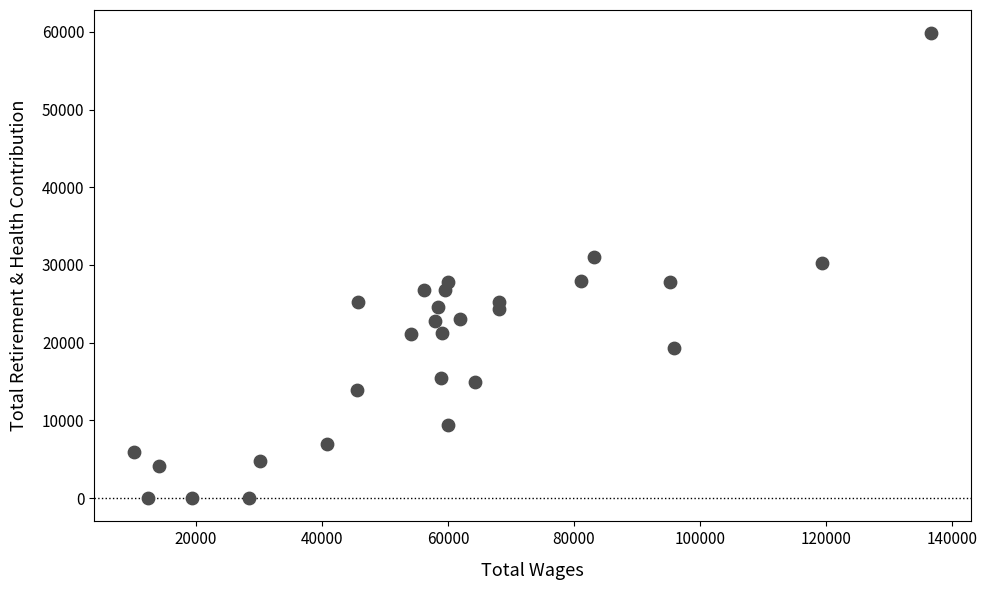

What is the range of Y values (max minus min)?

59814